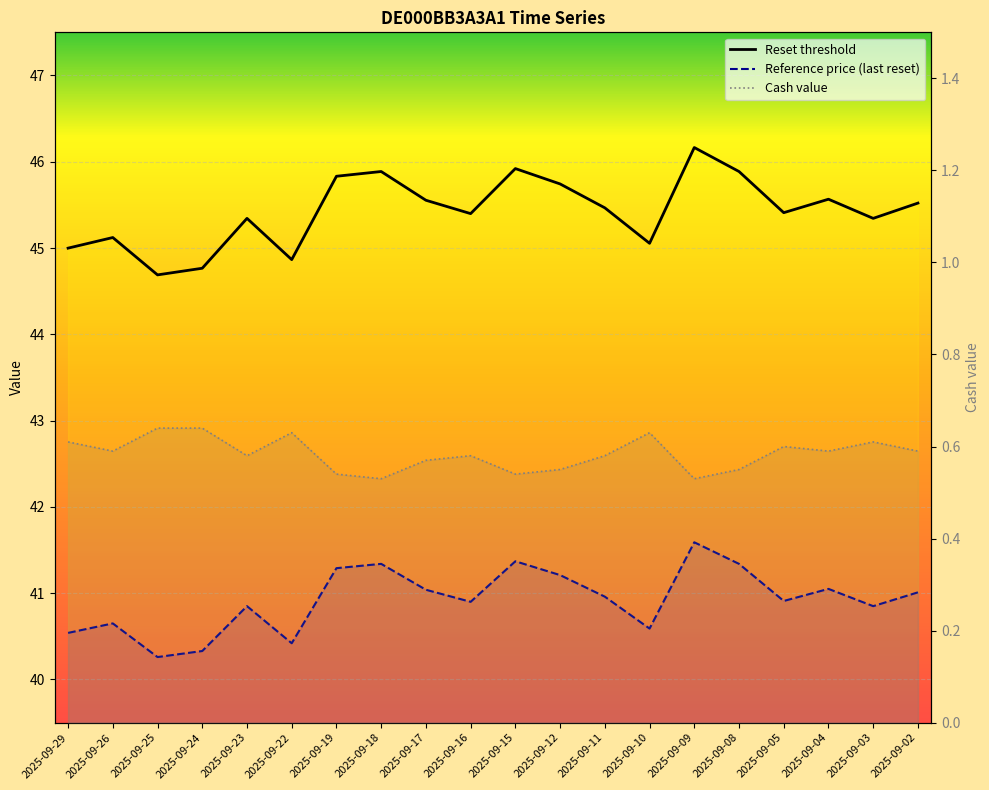

What is the average value of the Reset threshold series?

45.4